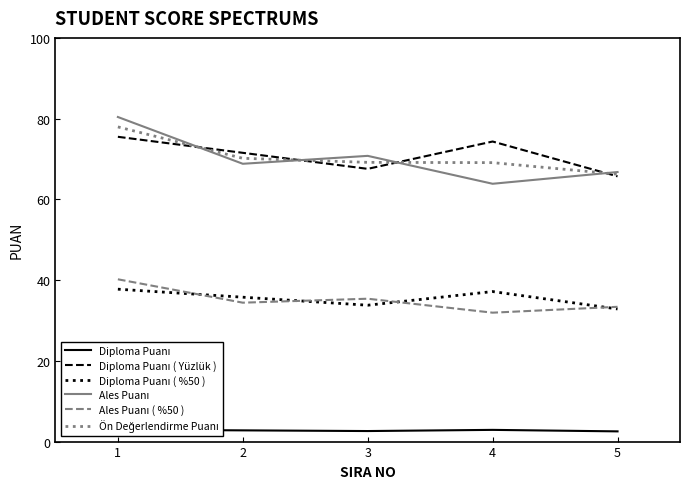

True or false: Ales Puanı ( %50 ) and Diploma Puanı ( Yüzlük ) cross at least once.

False